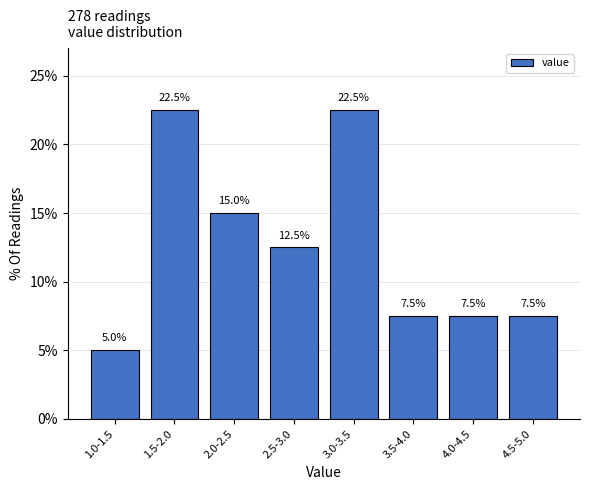

Reading right to left, extract all data points from this chart.

7.5	7.5	7.5	22.5	12.5	15.0	22.5	5.0